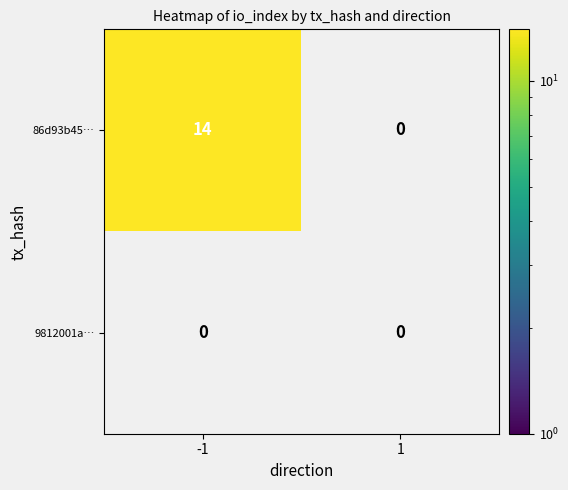

How many 86d93b45b9e664646f25e76ee49dad036e21e71 values are between 0 and 14?

2